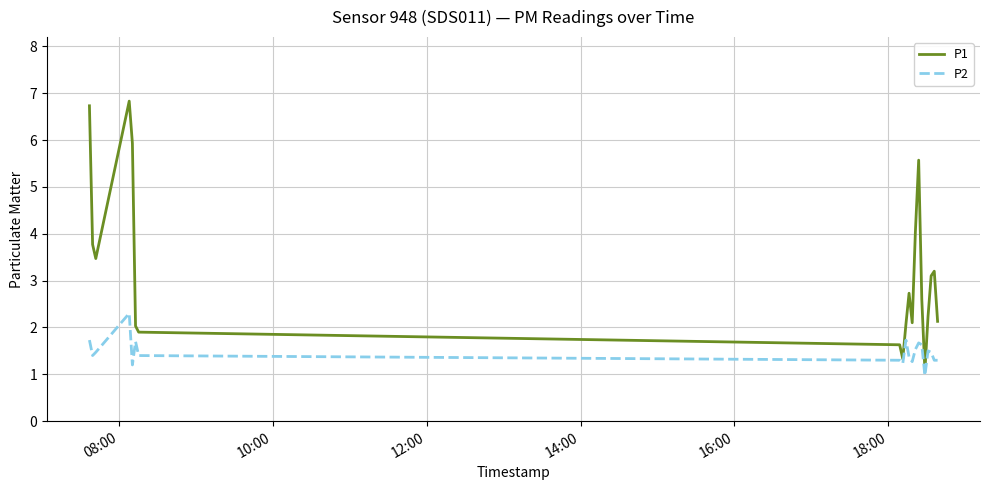

What is the minimum value shown in the chart?

1.0